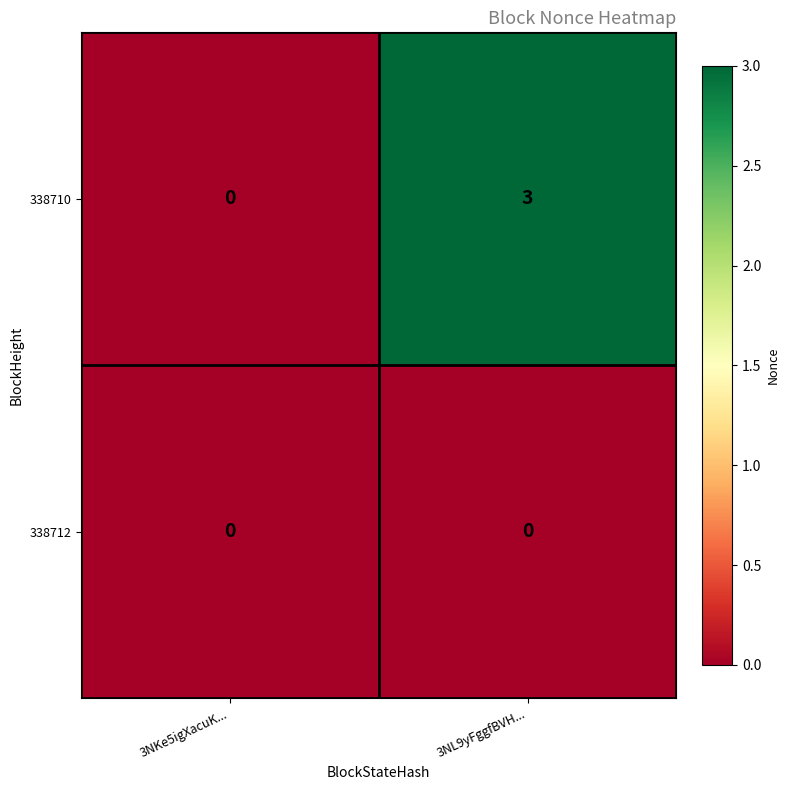

The 338710 series shows 0 at 3NKe5igXacuK.... True or false?

True